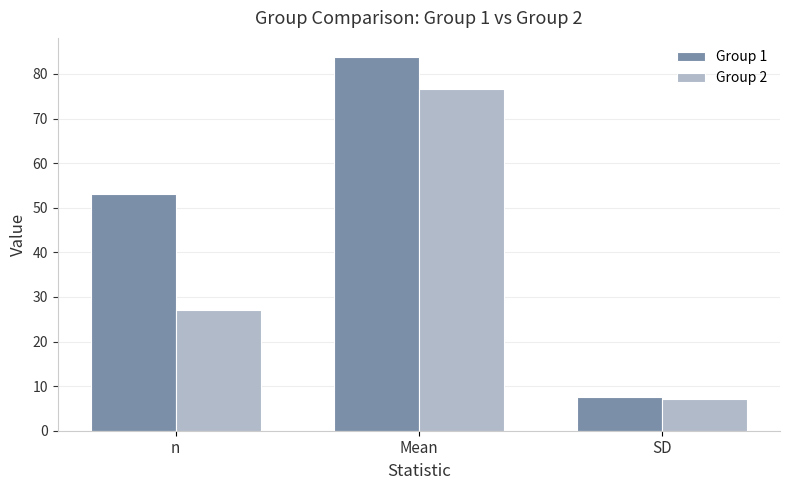

What is the average value of the Group 2 series?

36.9